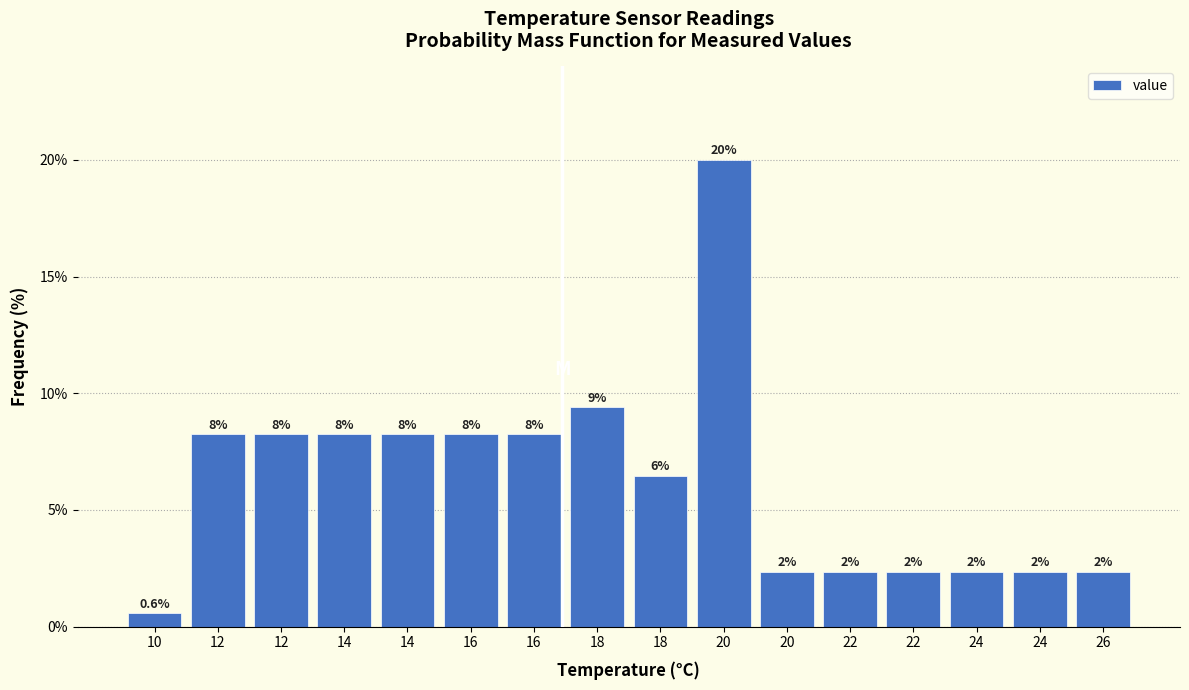

How many bars are there in total?

16